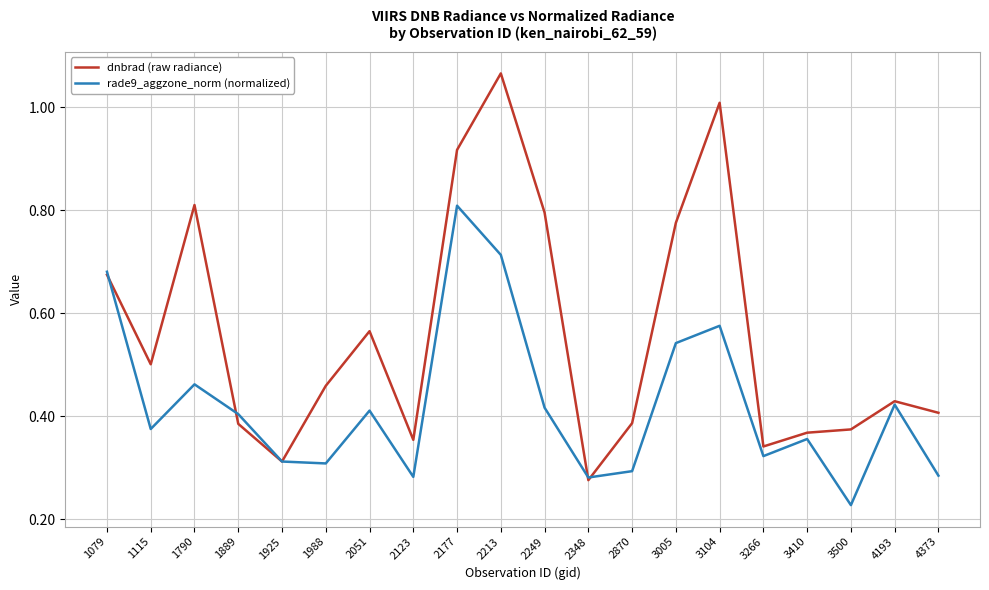

The rade9_aggzone_norm (normalized) series shows 0.3 at 2870. True or false?

True